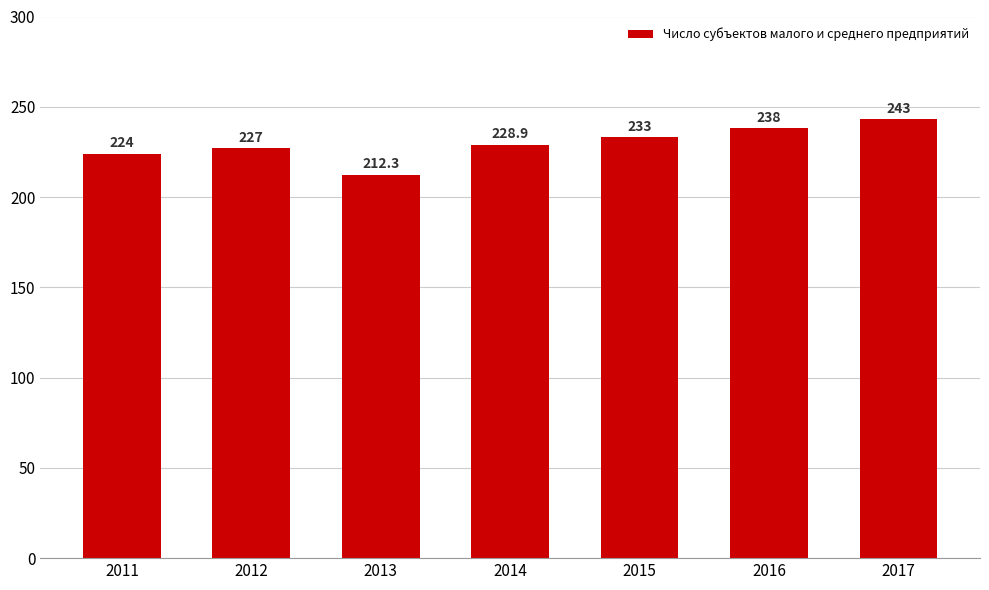

Which has a higher value, 2011 or 2016?

2016